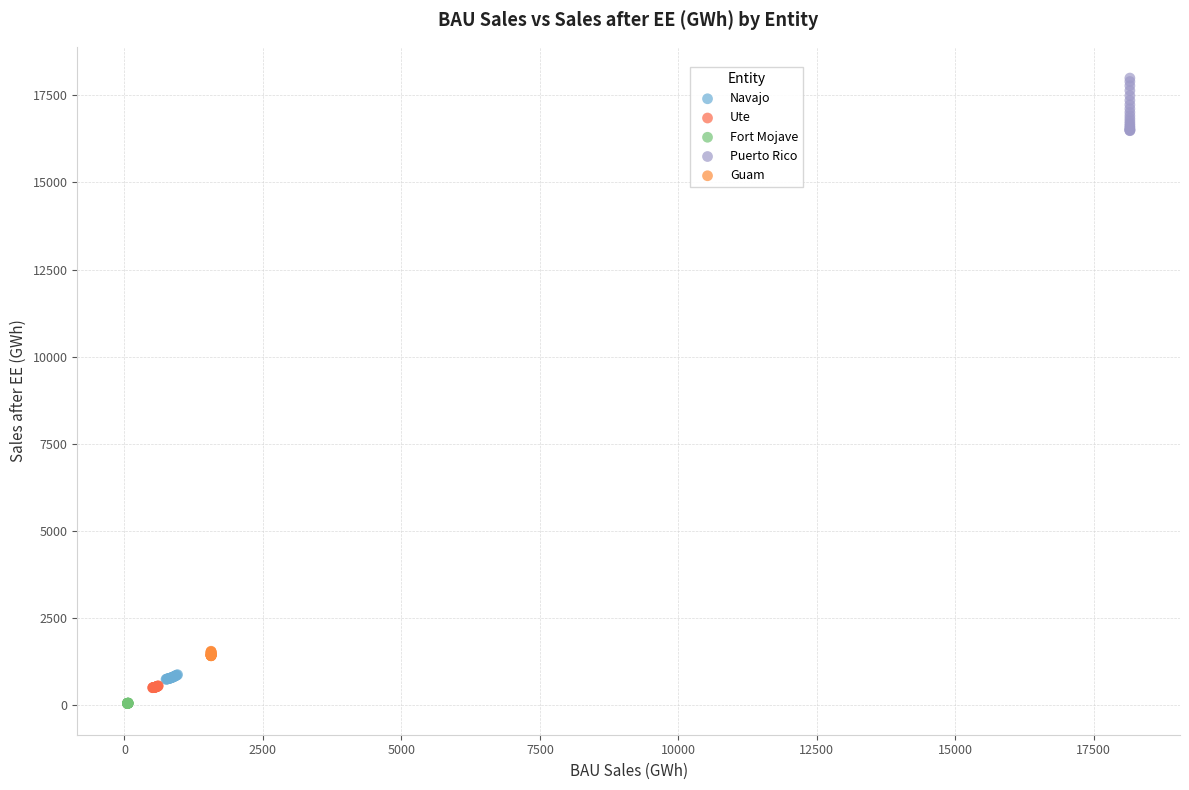

Which series reaches the maximum Y coordinate?

Puerto Rico